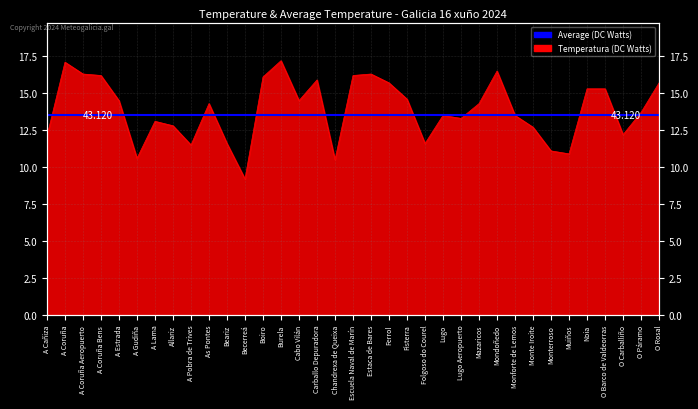

How many lines are shown in the chart?

1